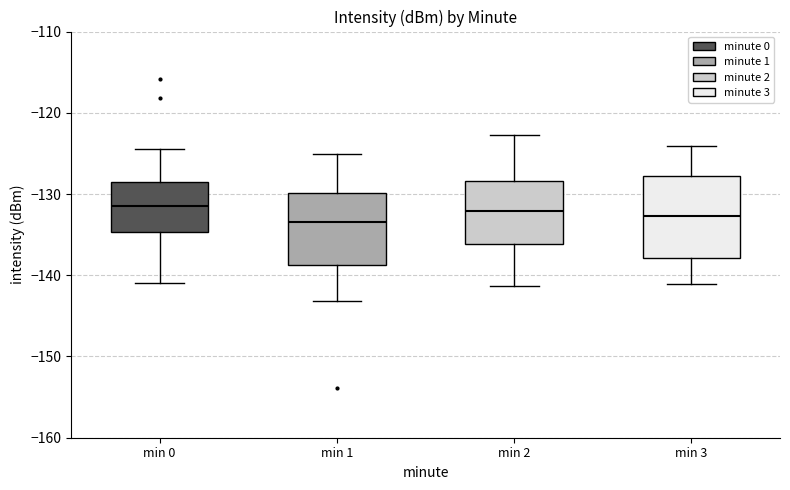

Reading left to right, read every box against the y-axis: the position of its median line, the range the box covers, and the ends of its whiskers. The values are not printed on the chart, so give them approximately, as read against the axis.

min 0: median -131, box -135 to -129, whiskers -141 to -124
min 1: median -133, box -139 to -130, whiskers -143 to -125
min 2: median -132, box -136 to -128, whiskers -141 to -123
min 3: median -133, box -138 to -128, whiskers -141 to -124